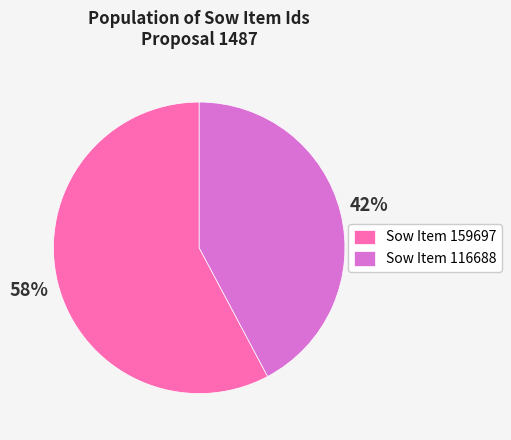

Approximately how many times larger is the value at Sow Item 116688 compared to Sow Item 159697?

0.7